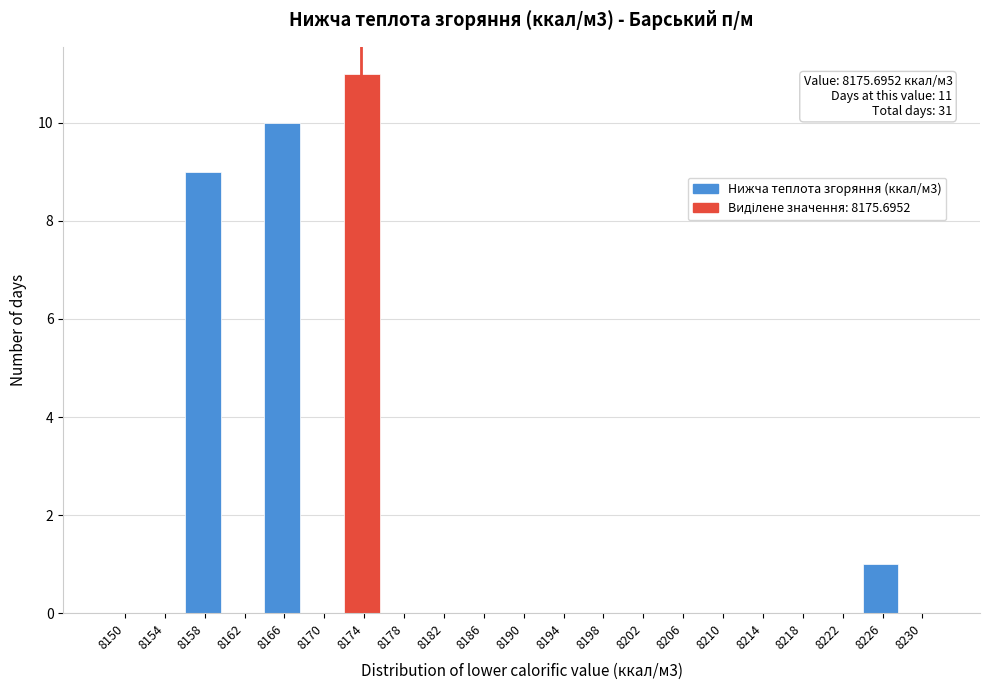

Reading left to right, what are all the values shown in this chart?

8150=0	8154=0	8158=9	8162=0	8166=10	8170=0	8174=11	8178=0	8182=0	8186=0	8190=0	8194=0	8198=0	8202=0	8206=0	8210=0	8214=0	8218=0	8222=0	8226=1	8230=0